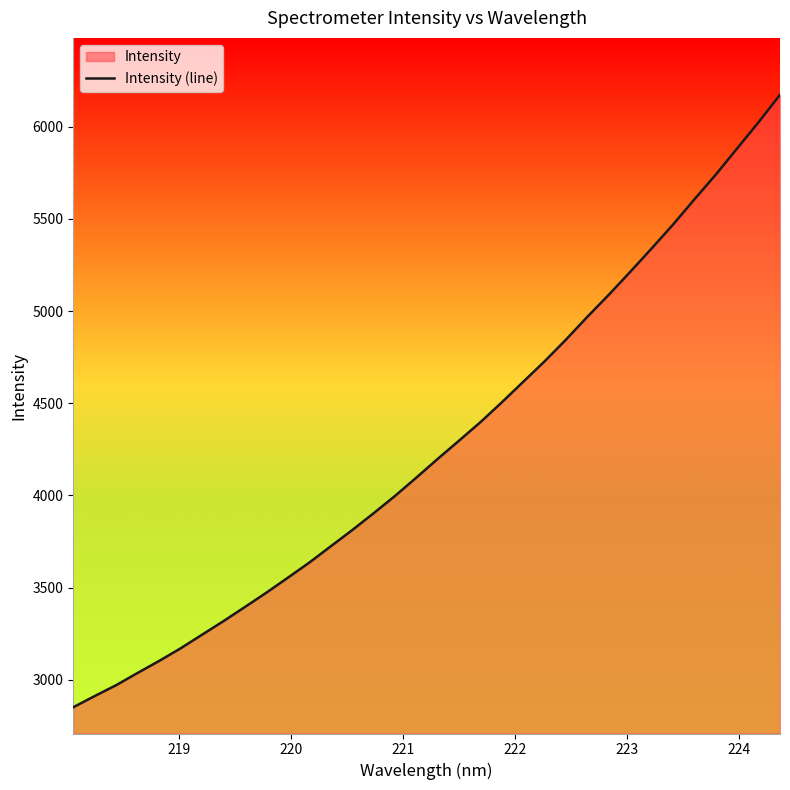

How many distinct data groups are displayed?

1